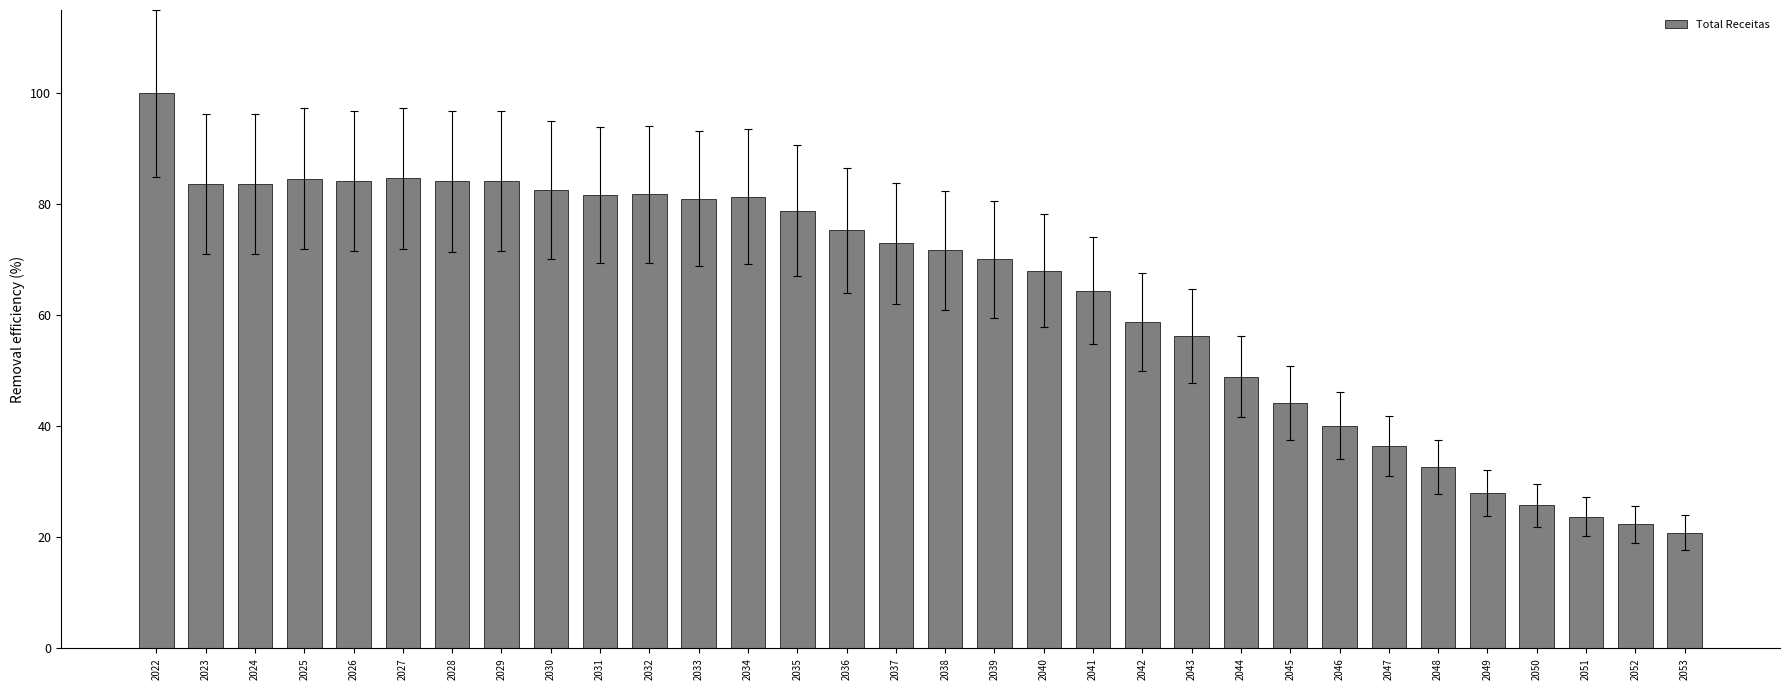

Count the number of categories in the chart.

32